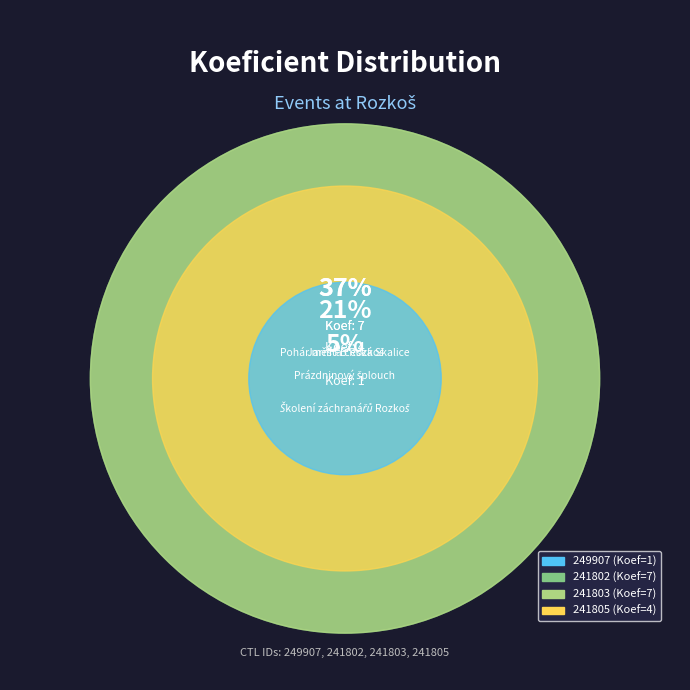

Does any single category account for the majority?

No